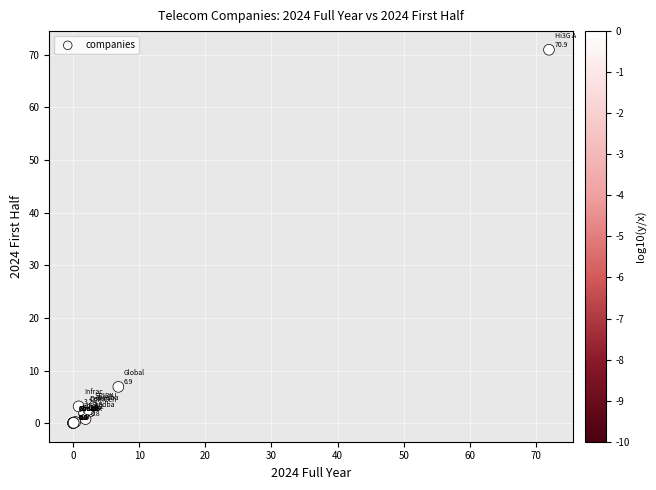

What Y value in the scatter plot is closest to 35?

6.9